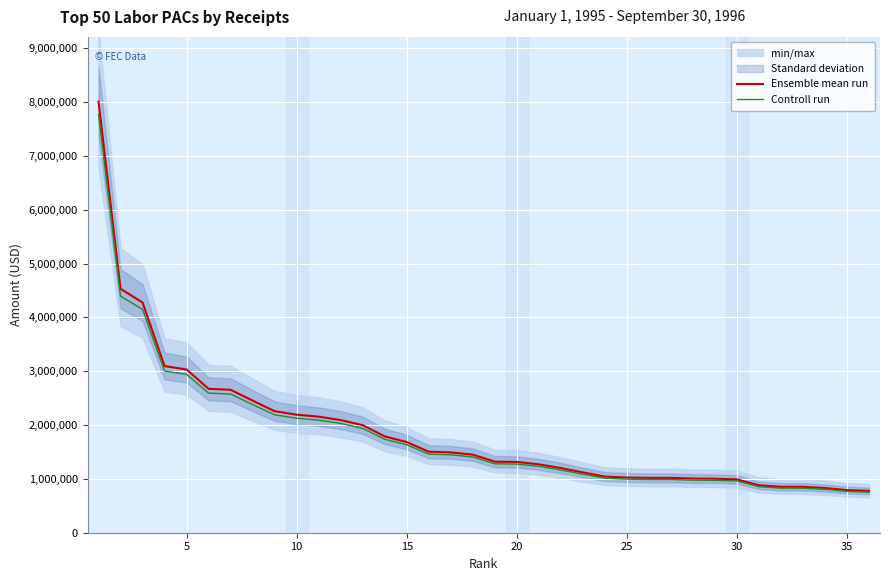

True or false: Controll run has more than 2 points higher than both neighbors.

False